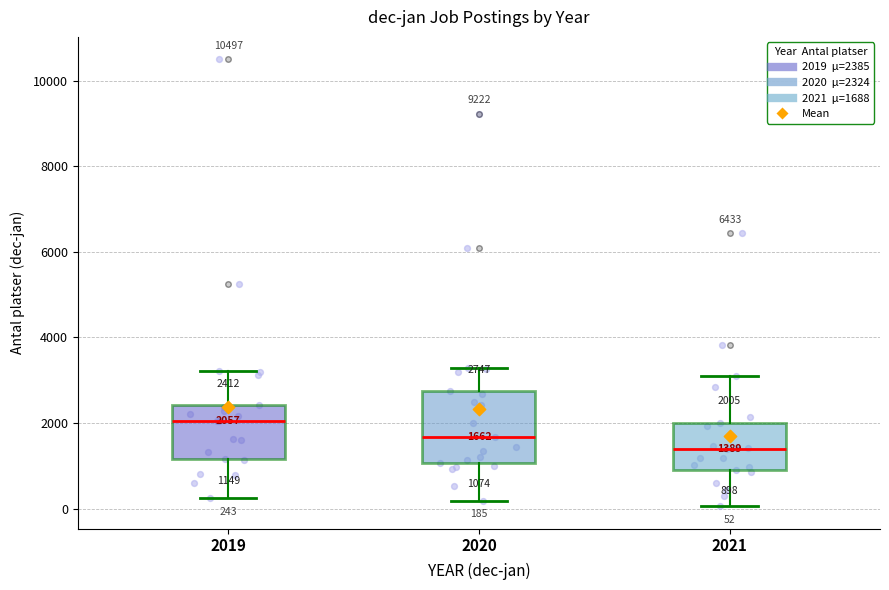

Comparing the boxes themselves (not the whiskers), which one is the tallest?

2020